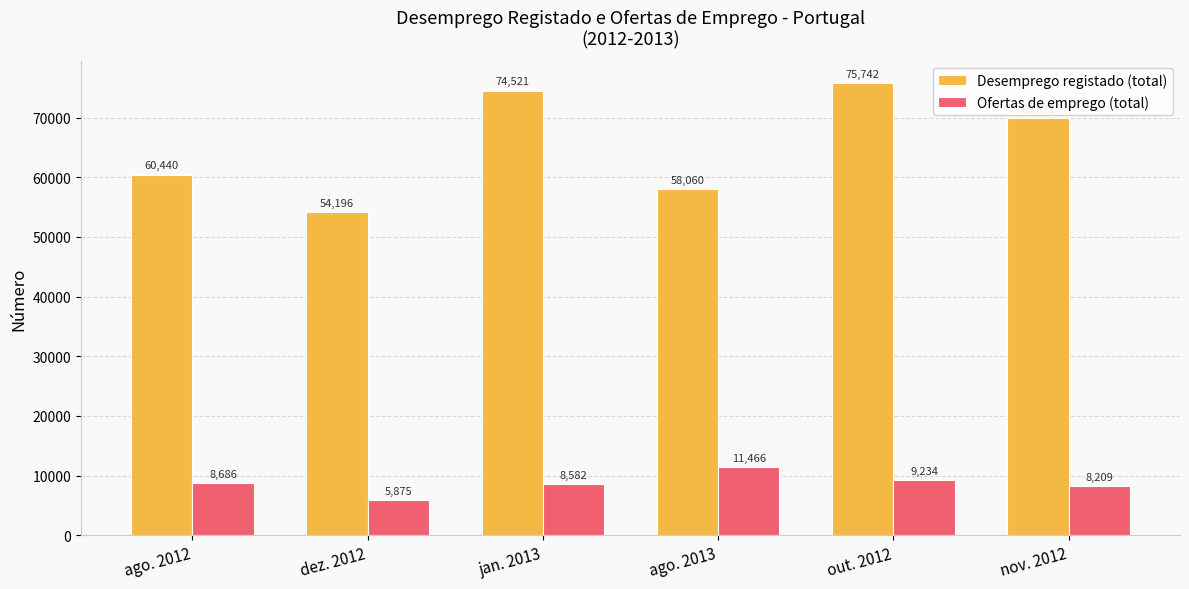

What is the maximum value shown in the chart?

75742